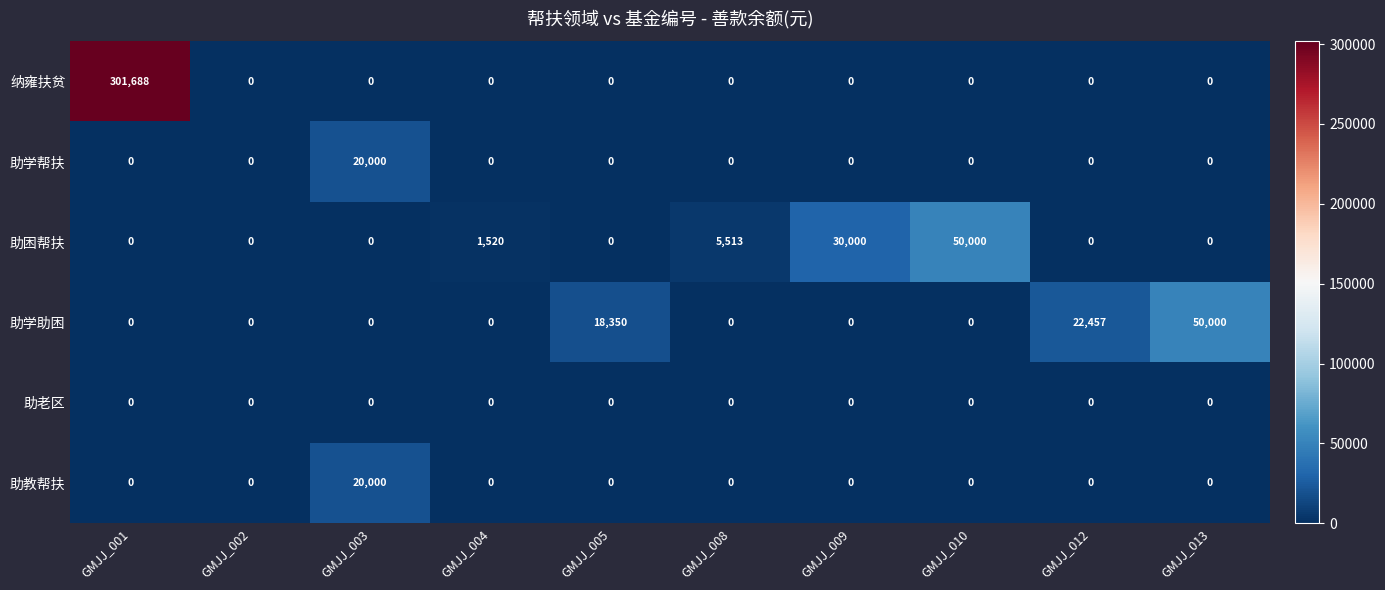

Which series has the largest range (max minus min)?

纳雍扶贫